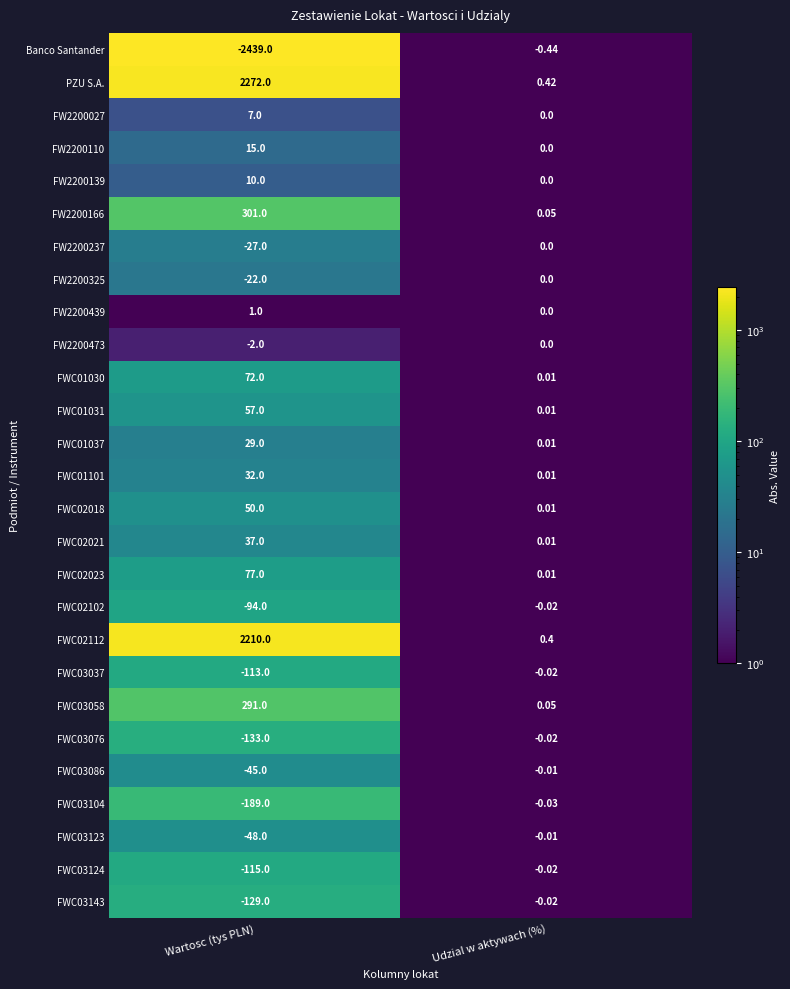

At Wartosc (tys PLN), list the series in order from smallest to largest.

Banco Santander, FWC03104, FWC03076, FWC03143, FWC03124, FWC03037, FWC02102, FWC03123, FWC03086, FW2200237, FW2200325, FW2200473, FW2200439, FW2200027, FW2200139, FW2200110, FWC01037, FWC01101, FWC02021, FWC02018, FWC01031, FWC01030, FWC02023, FWC03058, FW2200166, FWC02112, PZU S.A.